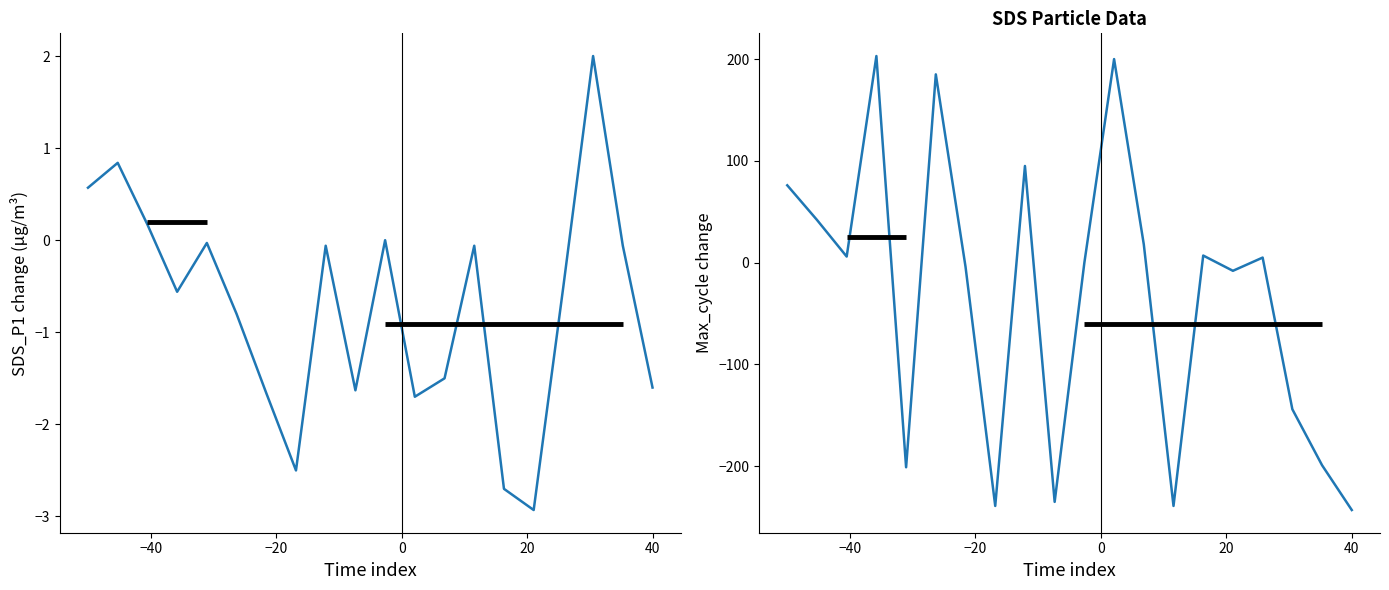

How many interior local valleys does the Max_cycle series have?

6